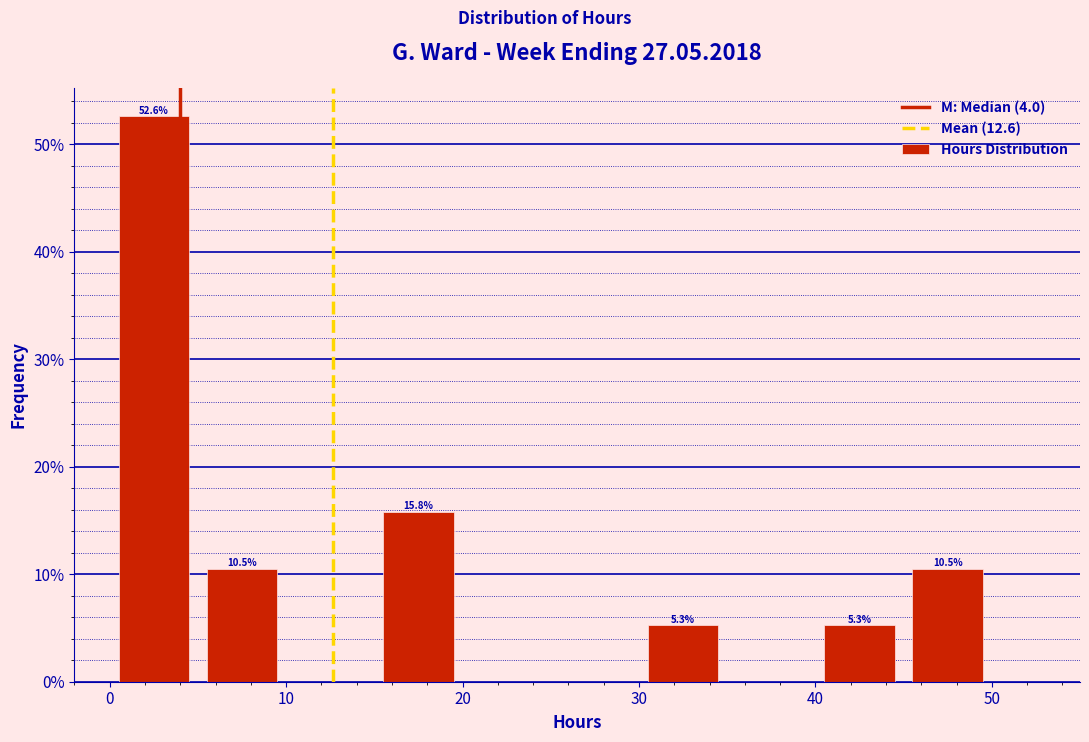

Which range on the x-axis has the tallest bar?

0 to 5